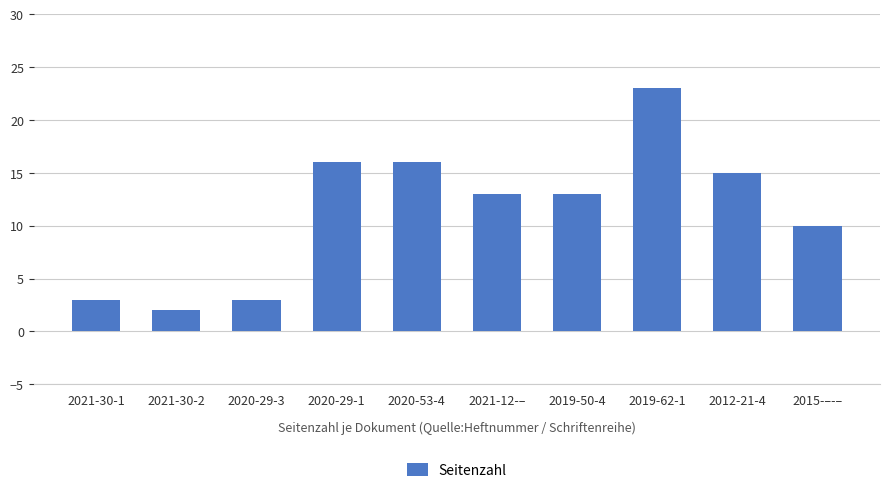

What position from the left is 2020-53-4?

5